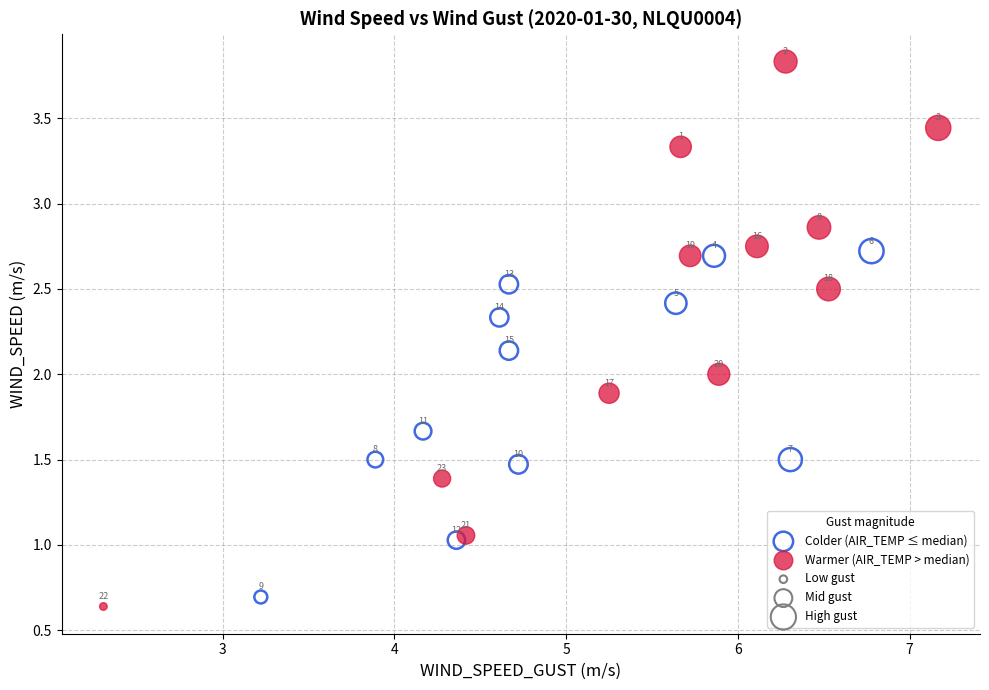

Which series has the widest spread of Y values?

Warmer (AIR_TEMP > median)